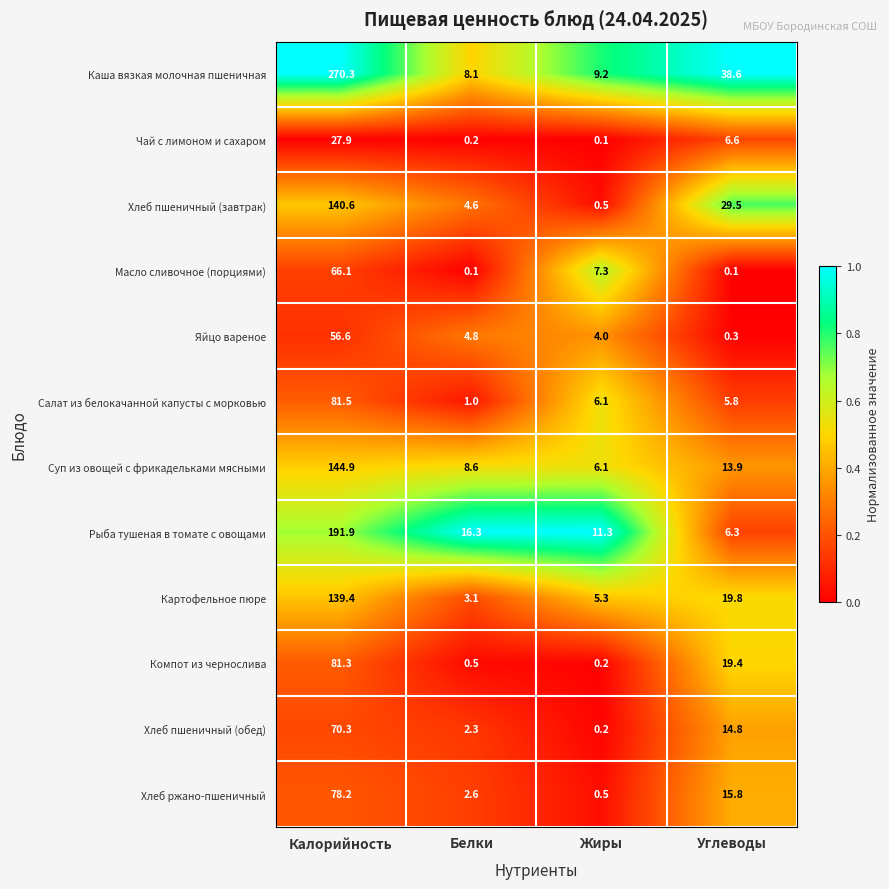

Is it true that Хлеб ржано-пшеничный equals 0.5 at Жиры?

True